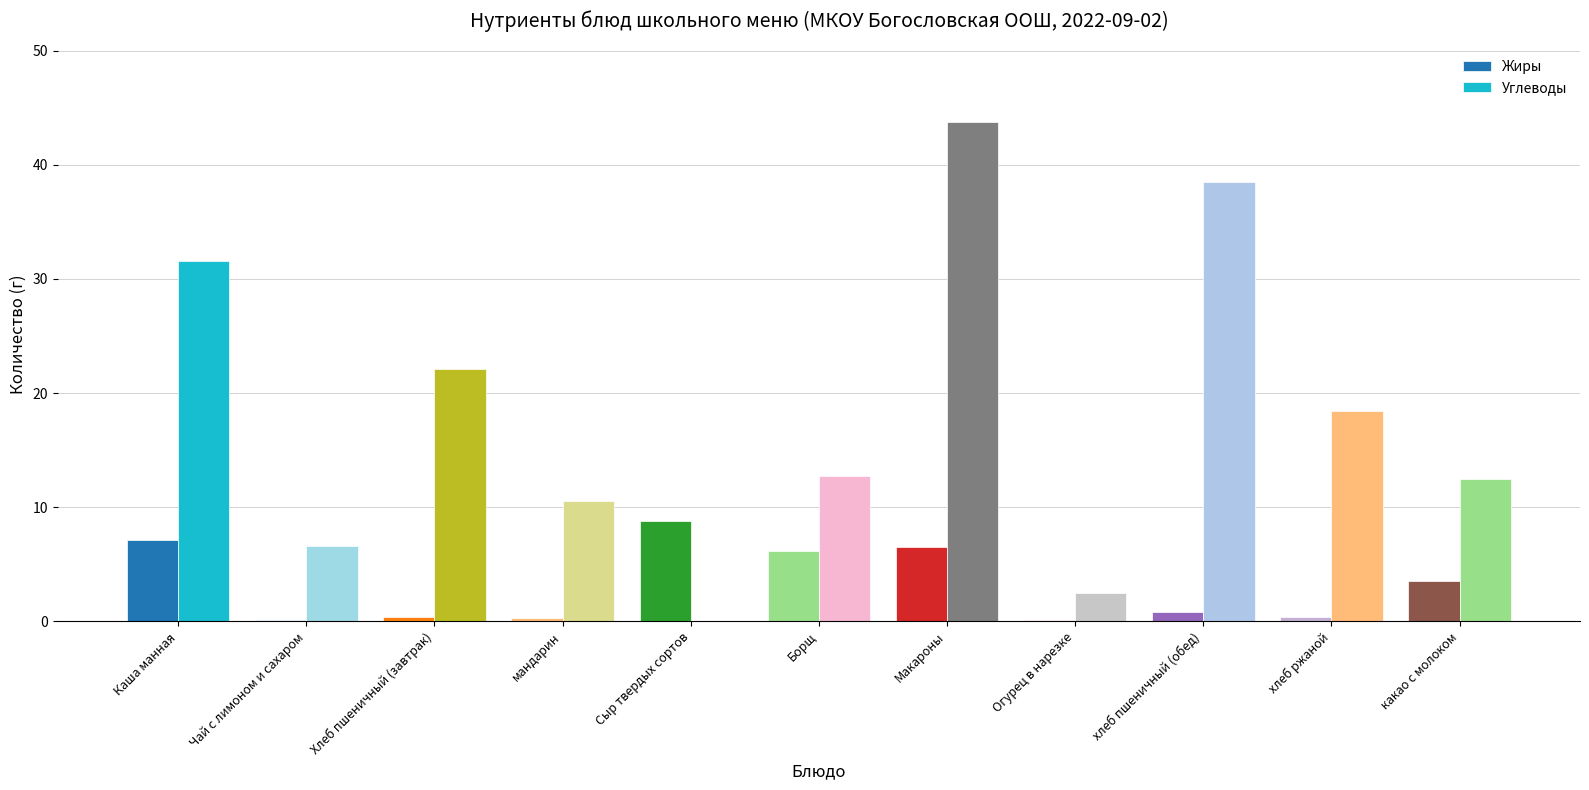

How many groups of bars are there?

11